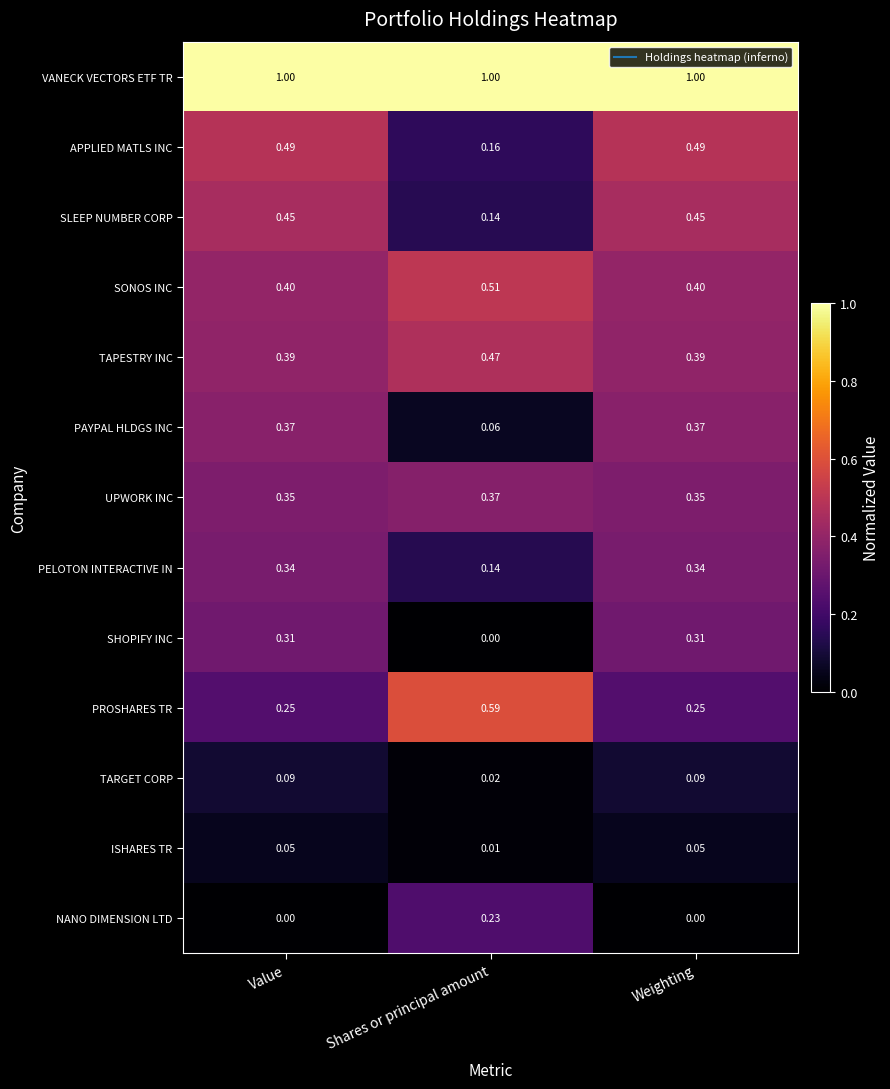

Which series has the widest spread of values?

PROSHARES TR